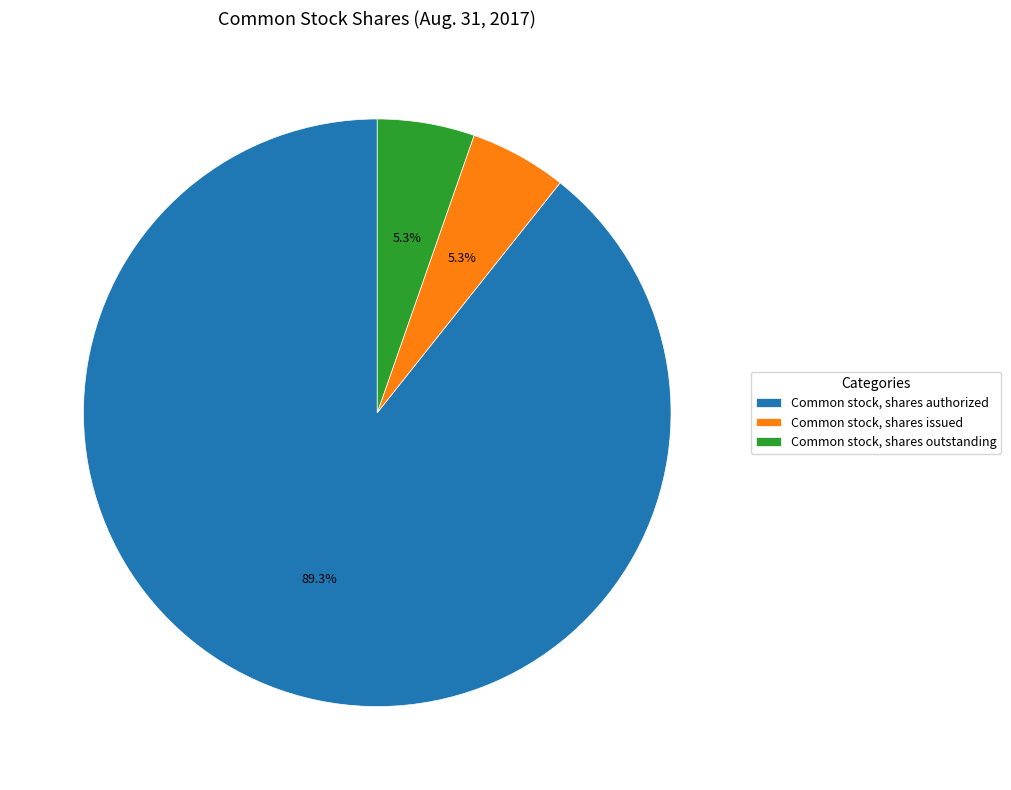

Count the number of slices in the pie.

3